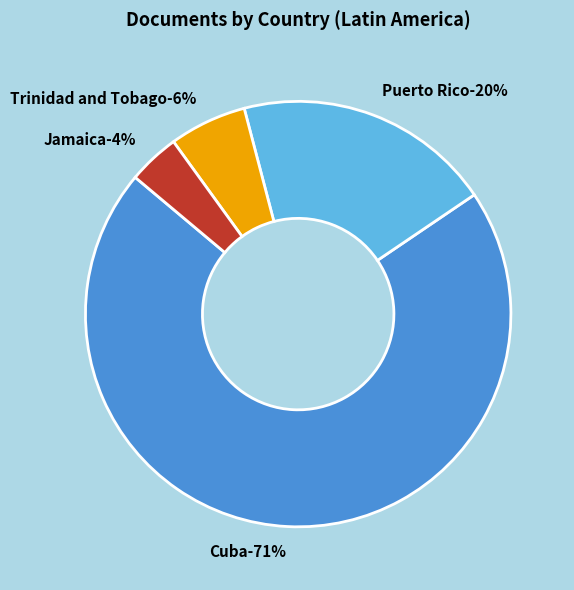

To the nearest percent, what is the combined percentage of Puerto Rico and Cuba?

90%